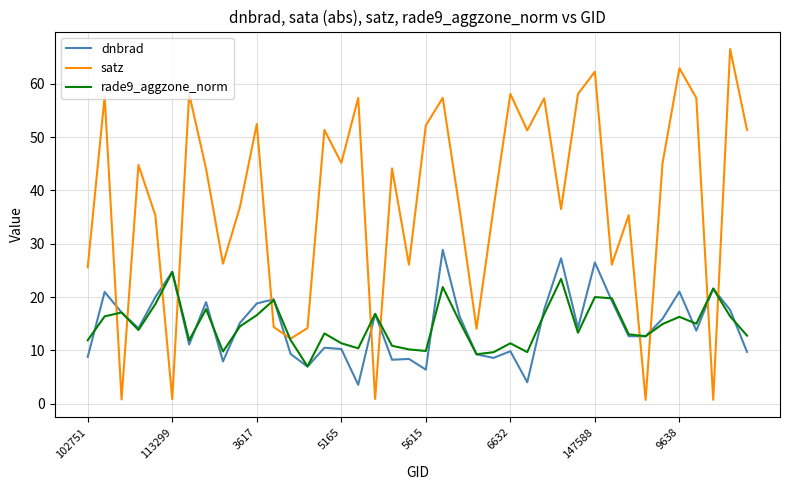

What is the highest value of the dnbrad series?

28.9